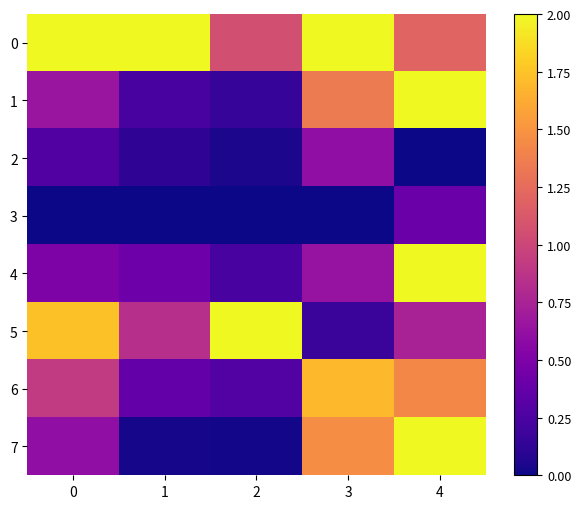

Reading right to left, what are all the values shown in this chart?

0: 4=1.2	3=2.0	2=1.1	1=2.0	0=2.0
1: 4=2.0	3=1.3	2=0.1	1=0.2	0=0.7
2: 4=0.0	3=0.6	2=0.0	1=0.1	0=0.3
3: 4=0.4	3=0.0	2=0.0	1=0.0	0=0.0
4: 4=2.0	3=0.6	2=0.2	1=0.4	0=0.5
5: 4=0.7	3=0.2	2=2.0	1=0.8	0=1.7
6: 4=1.4	3=1.7	2=0.3	1=0.4	0=0.9
7: 4=2.0	3=1.5	2=0.0	1=0.0	0=0.6